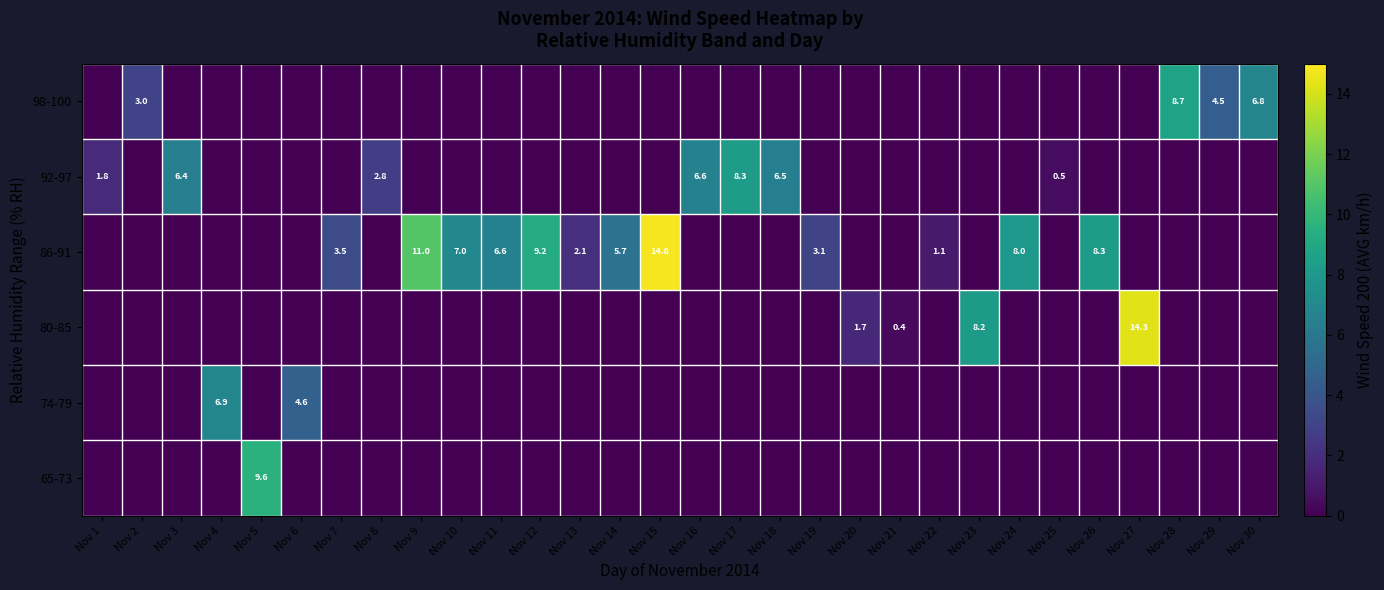

Which label corresponds to the largest value in the chart?

Nov 15